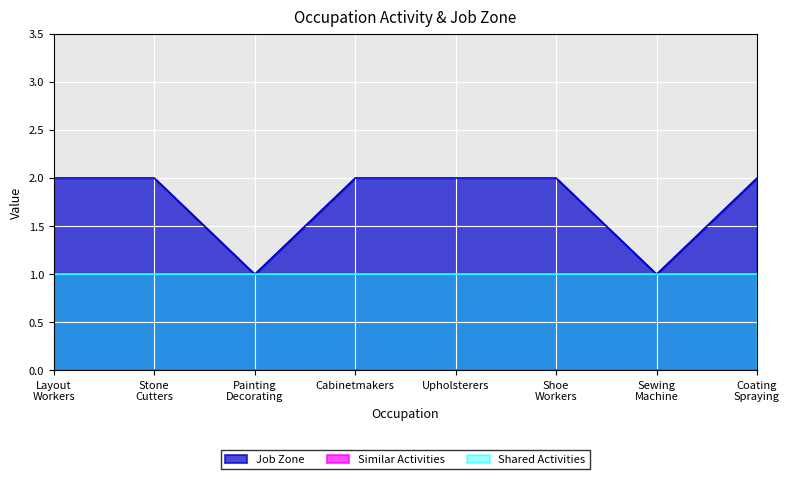

Which series has the widest spread of values?

Job Zone